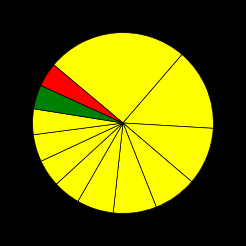

Count the number of slices in the pie.

12